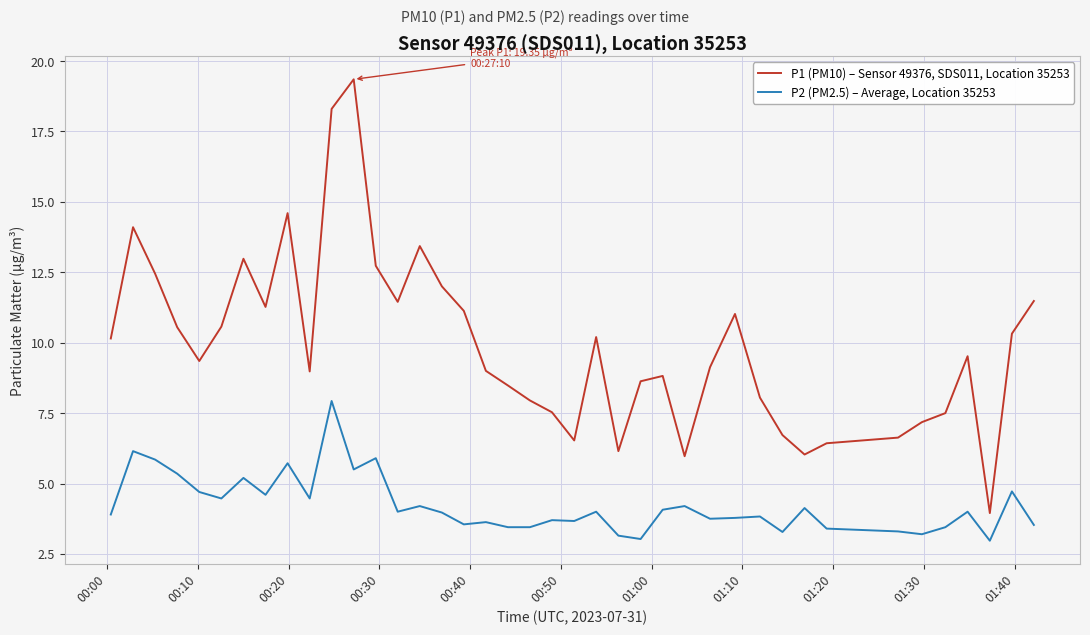

True or false: P1 (PM10) – Sensor 49376, SDS011, Location 35253 and P2 (PM2.5) – Average, Location 35253 cross at least once.

False